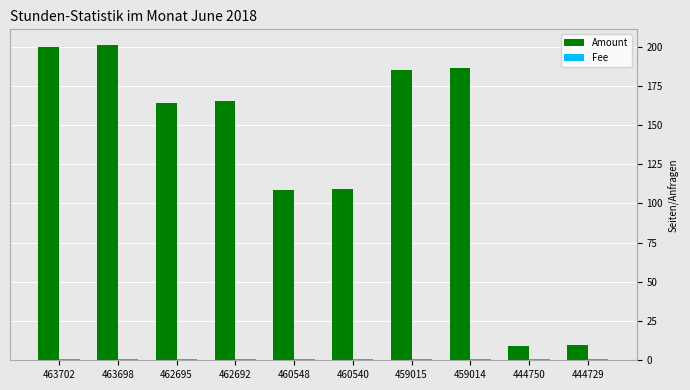

How many series are shown in this chart?

2